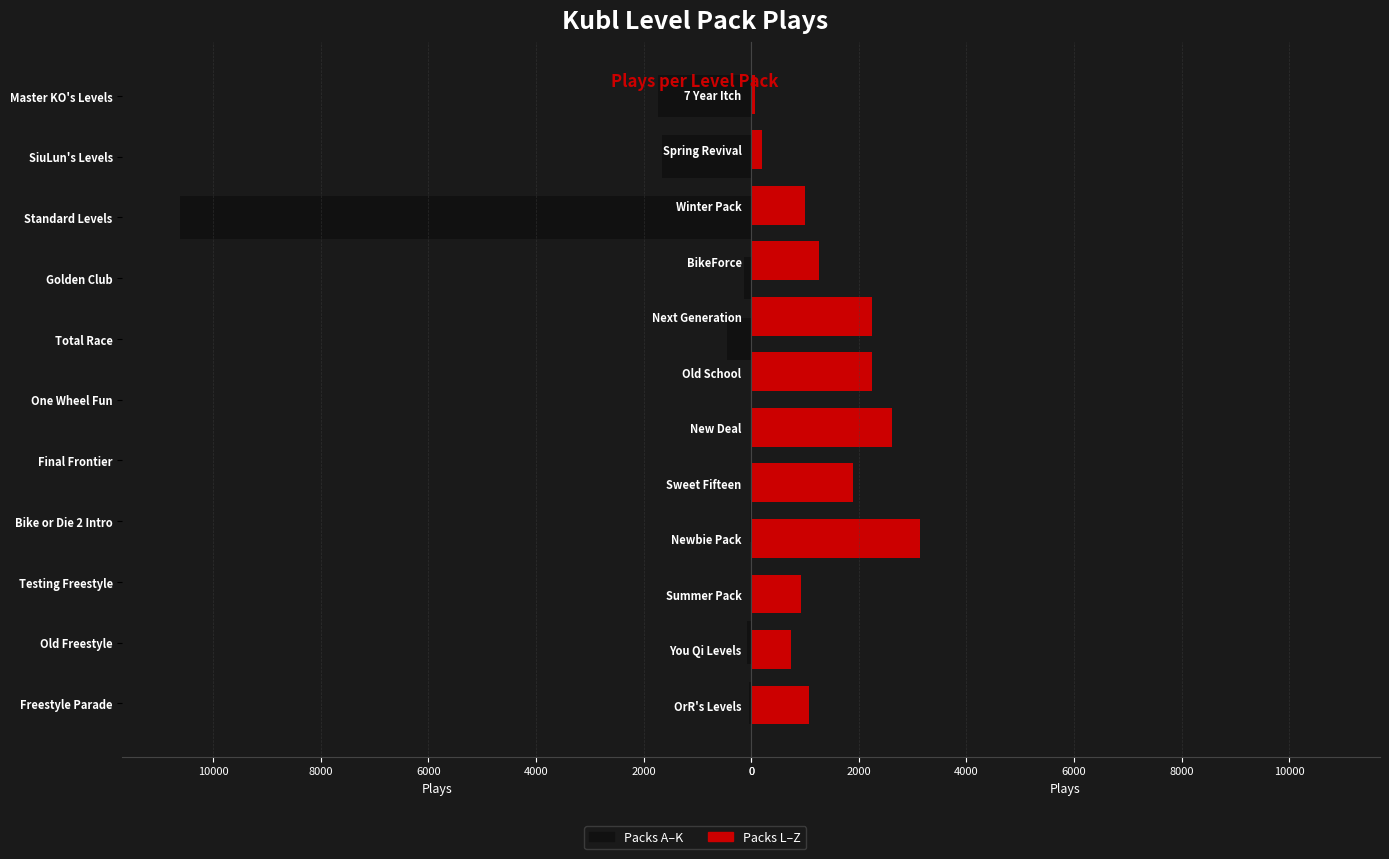

Approximately how many times larger is the value at Winter Pack compared to Old Freestyle?

11.5